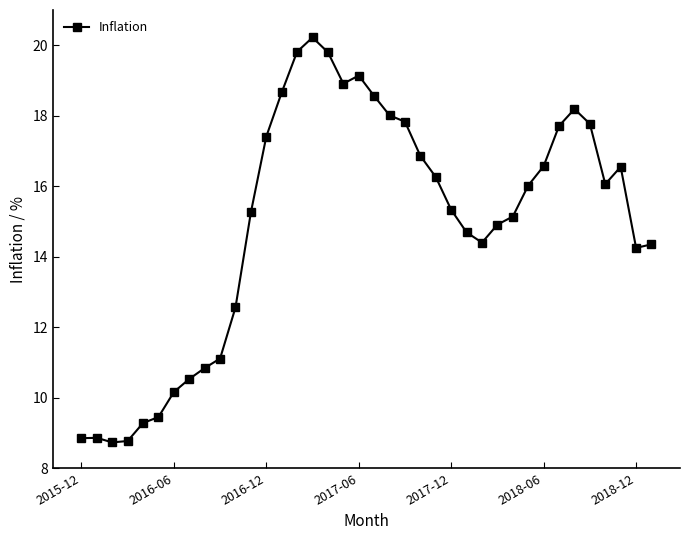

What is the greatest value displayed?

20.2